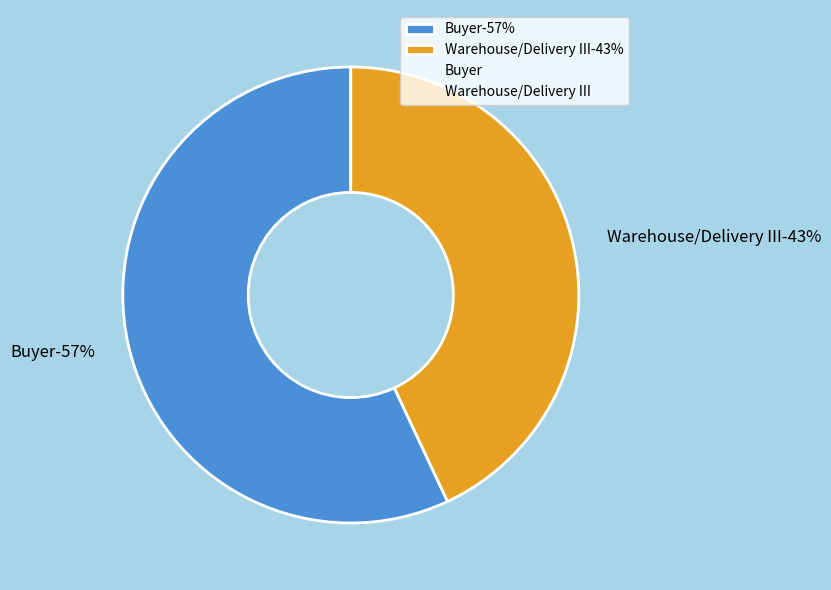

To the nearest percent, what is the difference between the largest and smallest slice percentages?

14%